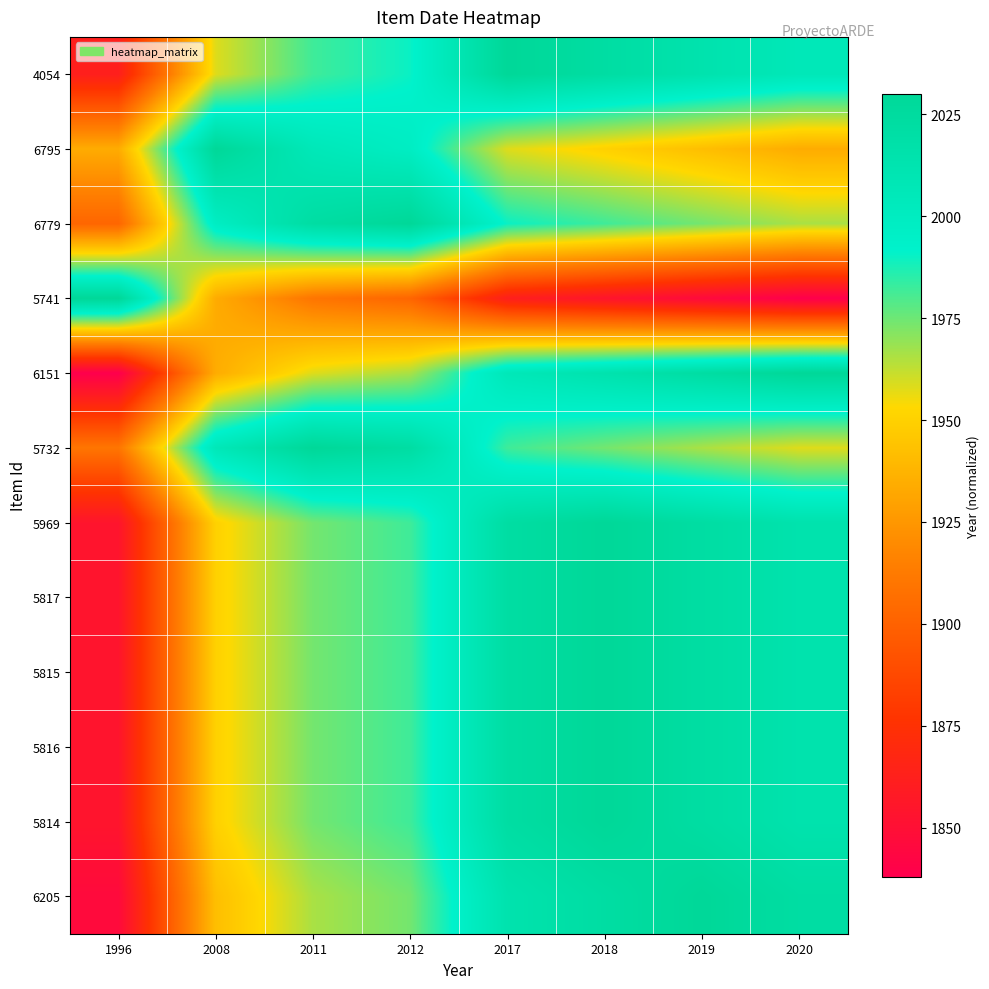

At which category does the chart reach its minimum across all series?

2020